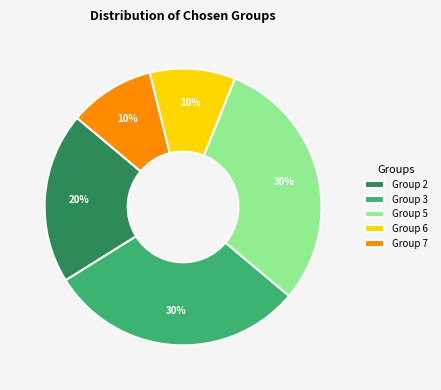

To the nearest percent, what percentage of the pie is Group 6?

10%